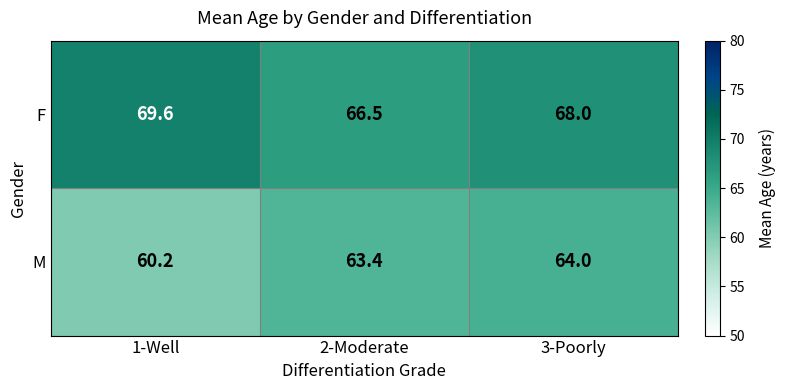

What is the average value of the M series?

62.5